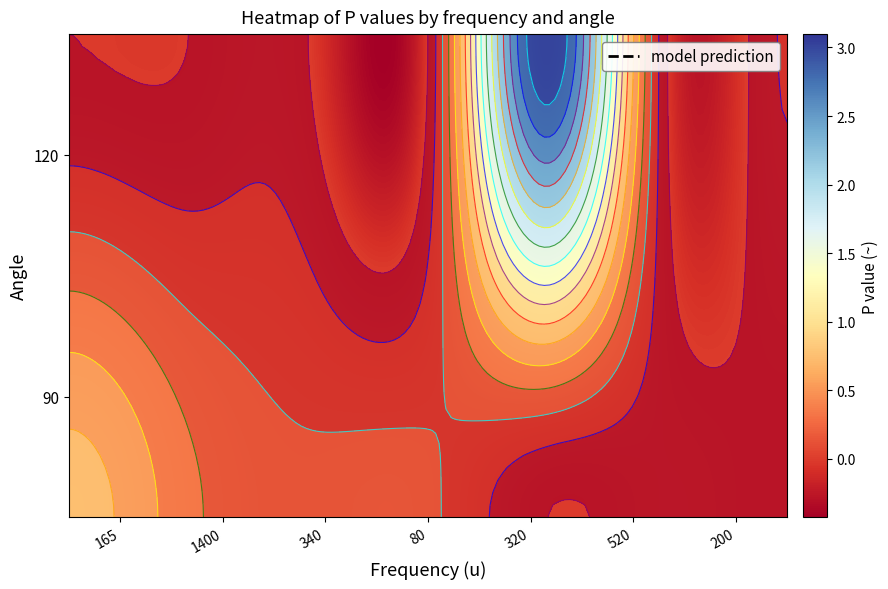

List the series in order of their peak value, highest first.

320, 165, 1400, 340, 80, 200, 520